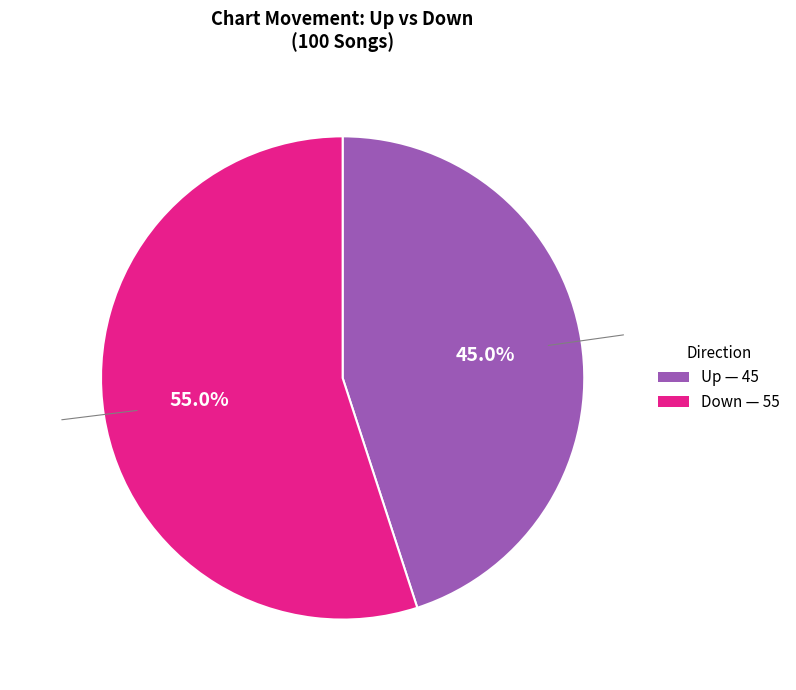

The up slice represents 66% of the pie. True or false?

False